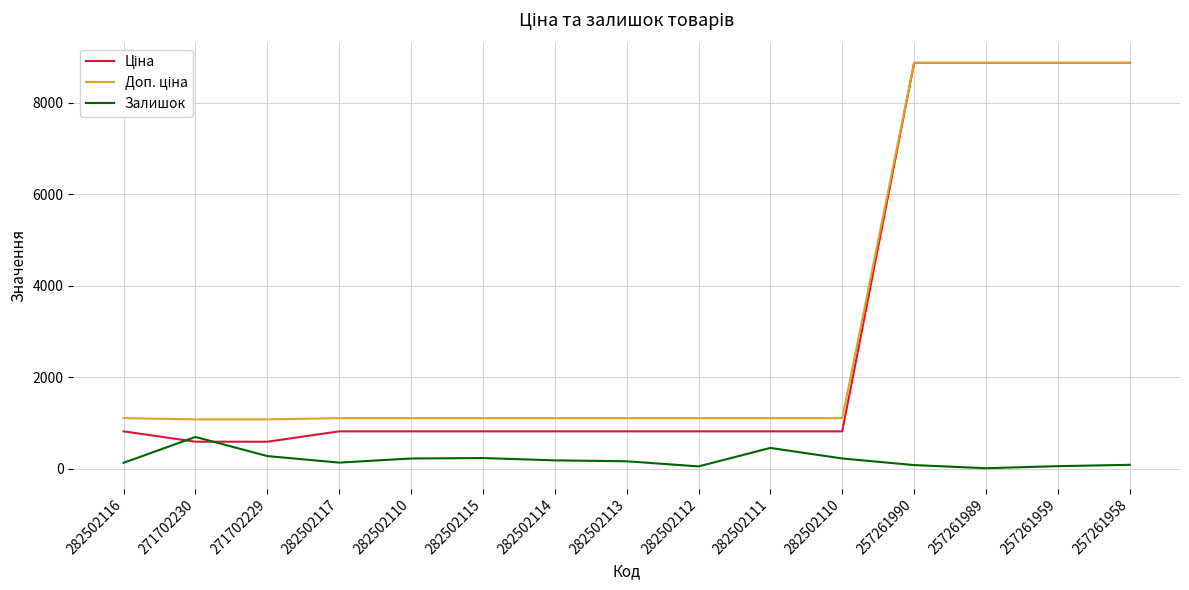

Rank the series at 282502114 from lowest to highest value.

Залишок, Ціна, Доп. ціна